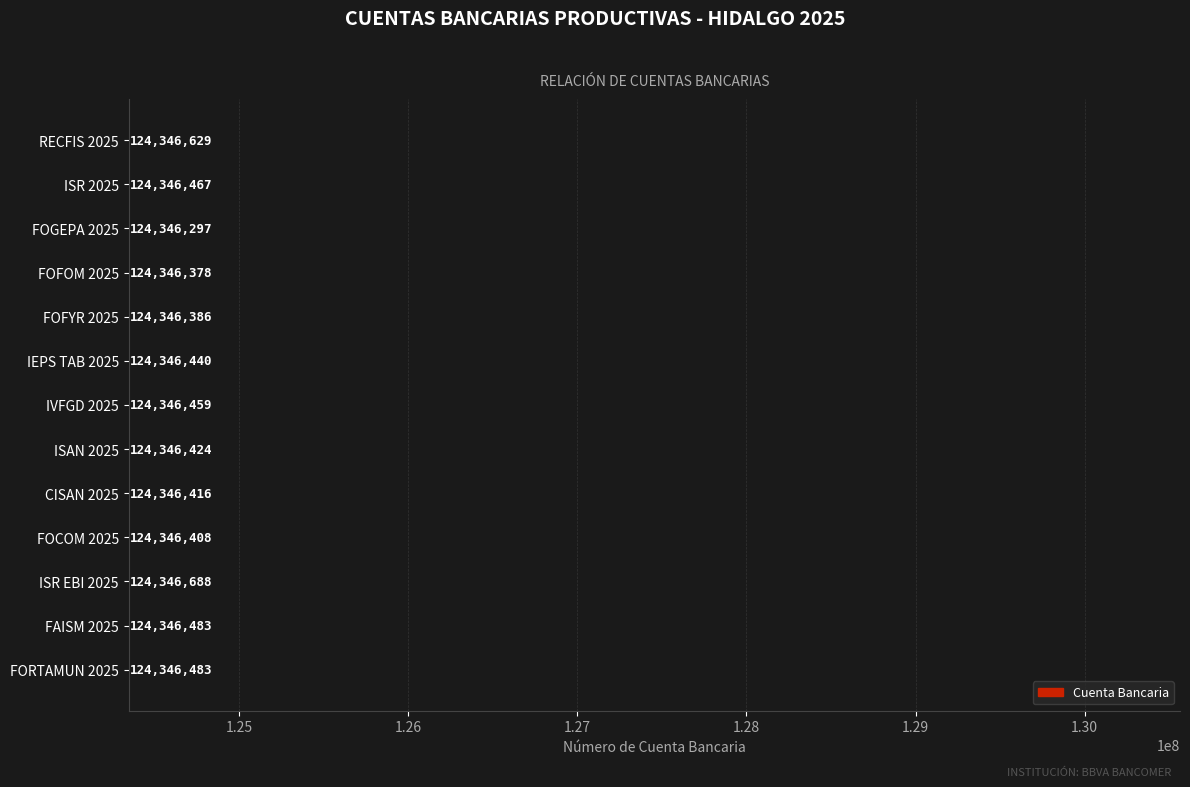

What is the label of the 11th bar from the top?

ISR EBI 2025